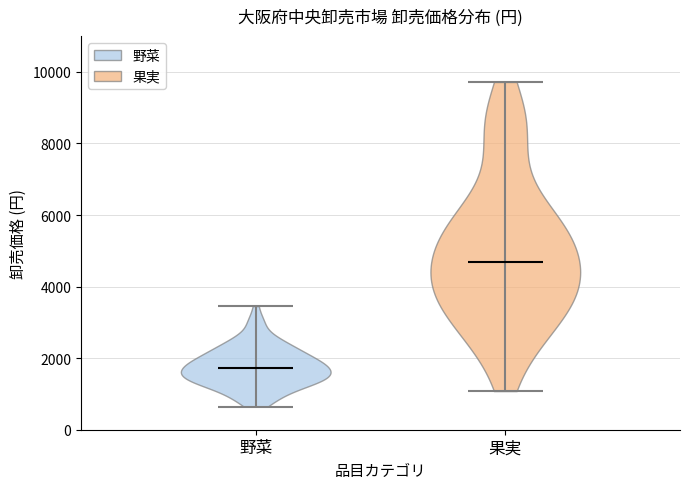

Where does the median line of the violin for 果実 sit on the y-axis? The values are not printed on the chart, so give them approximately, as read against the axis.

4600